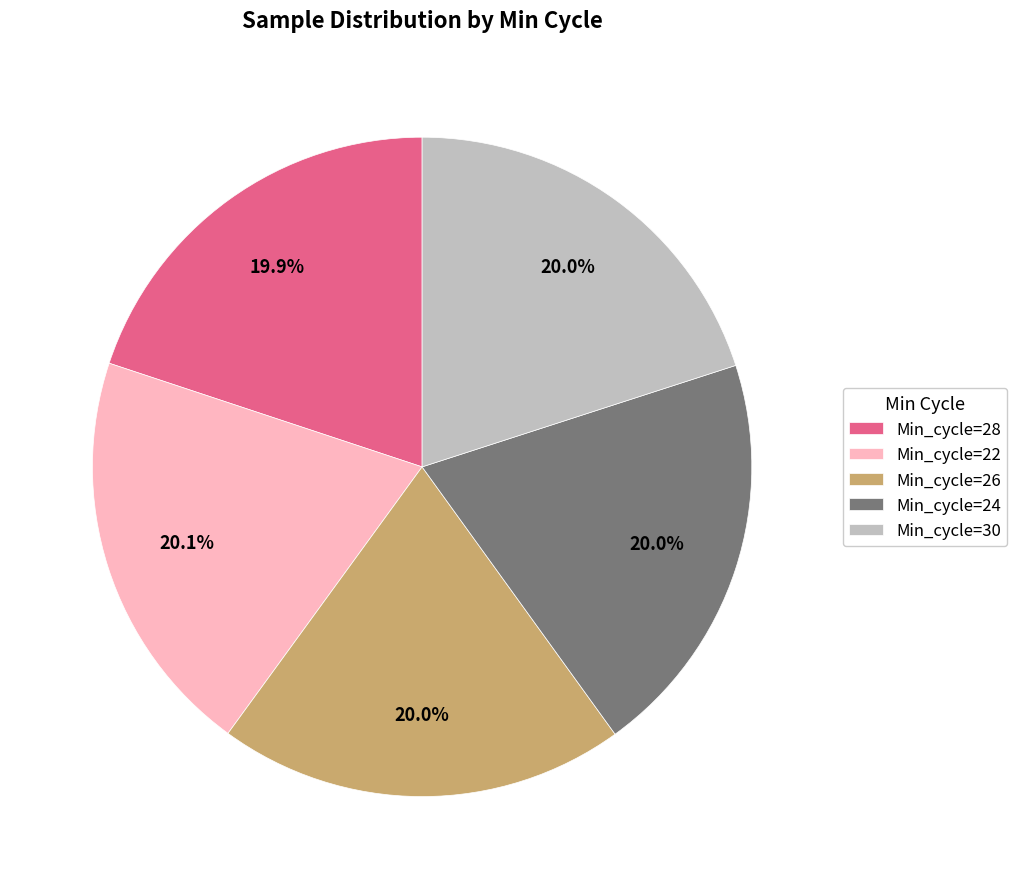

What percentage is NOT represented by Min_cycle=30?

80.0%